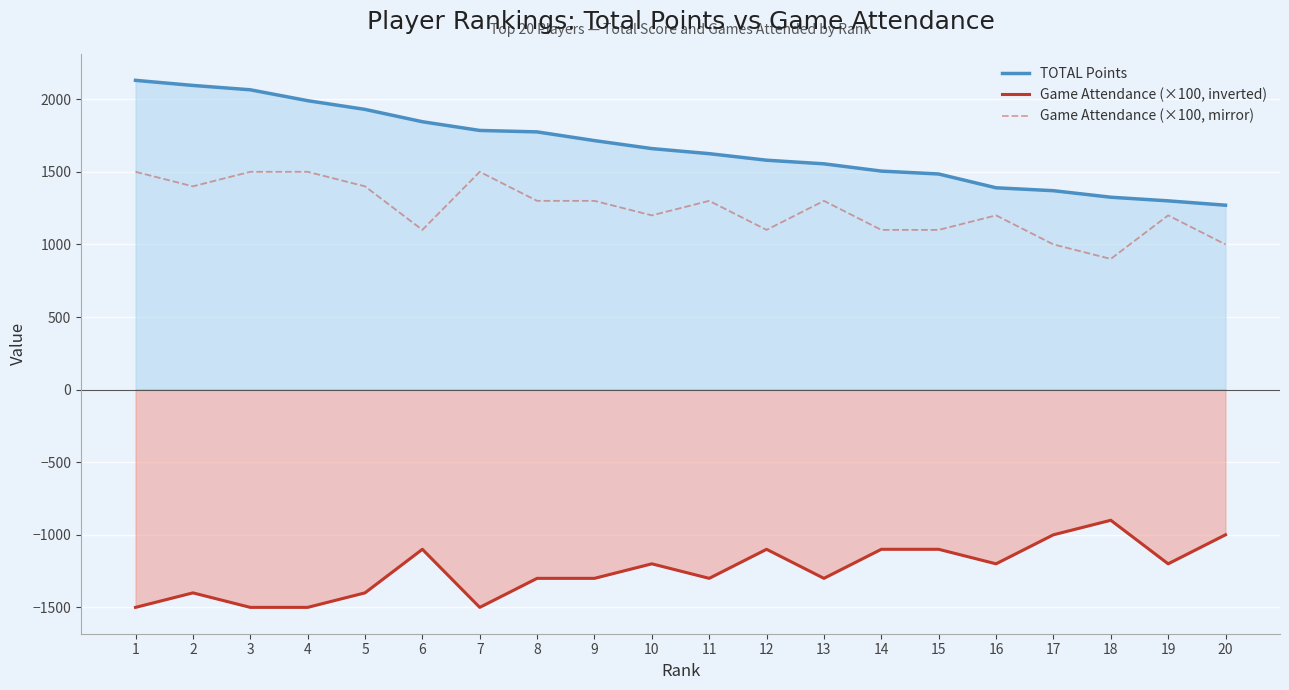

True or false: Game Attendance (×100, inverted) and Game Attendance (×100, mirror) intersect in this chart.

False